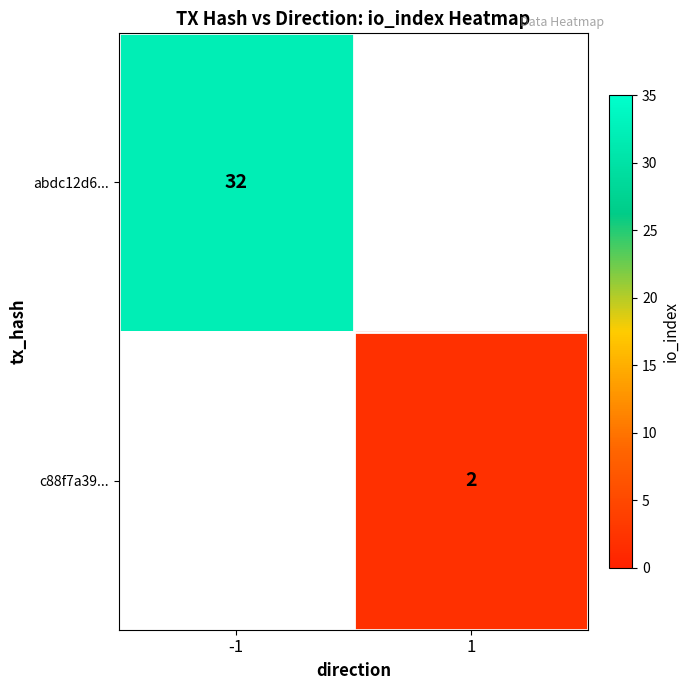

At how many categories does at least one series exceed 11?

1